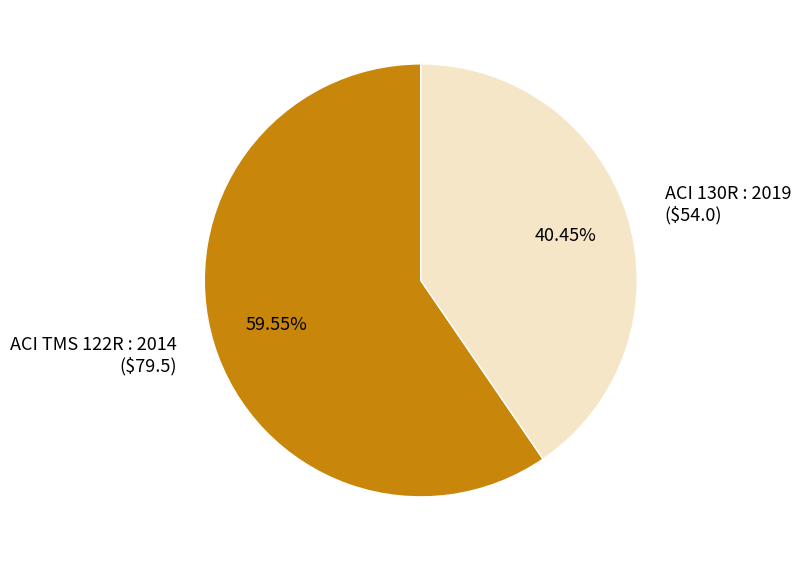

What is the majority slice?

ACI TMS 122R : 2014